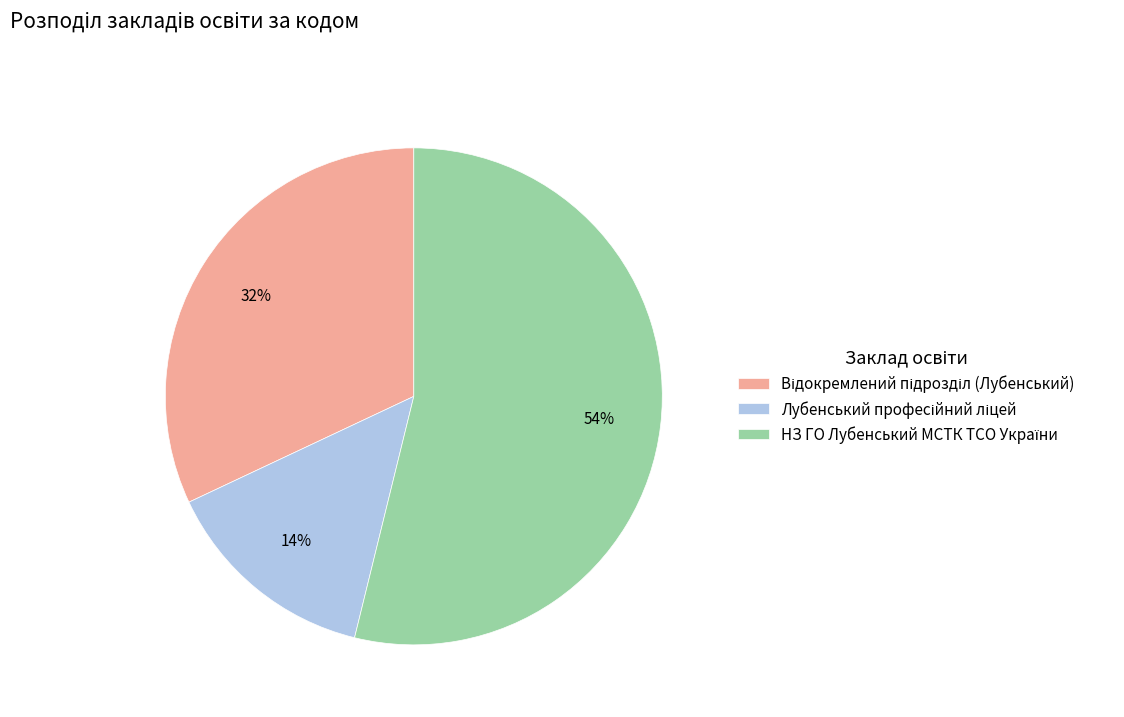

Is there any slice that represents more than half of the pie?

Yes